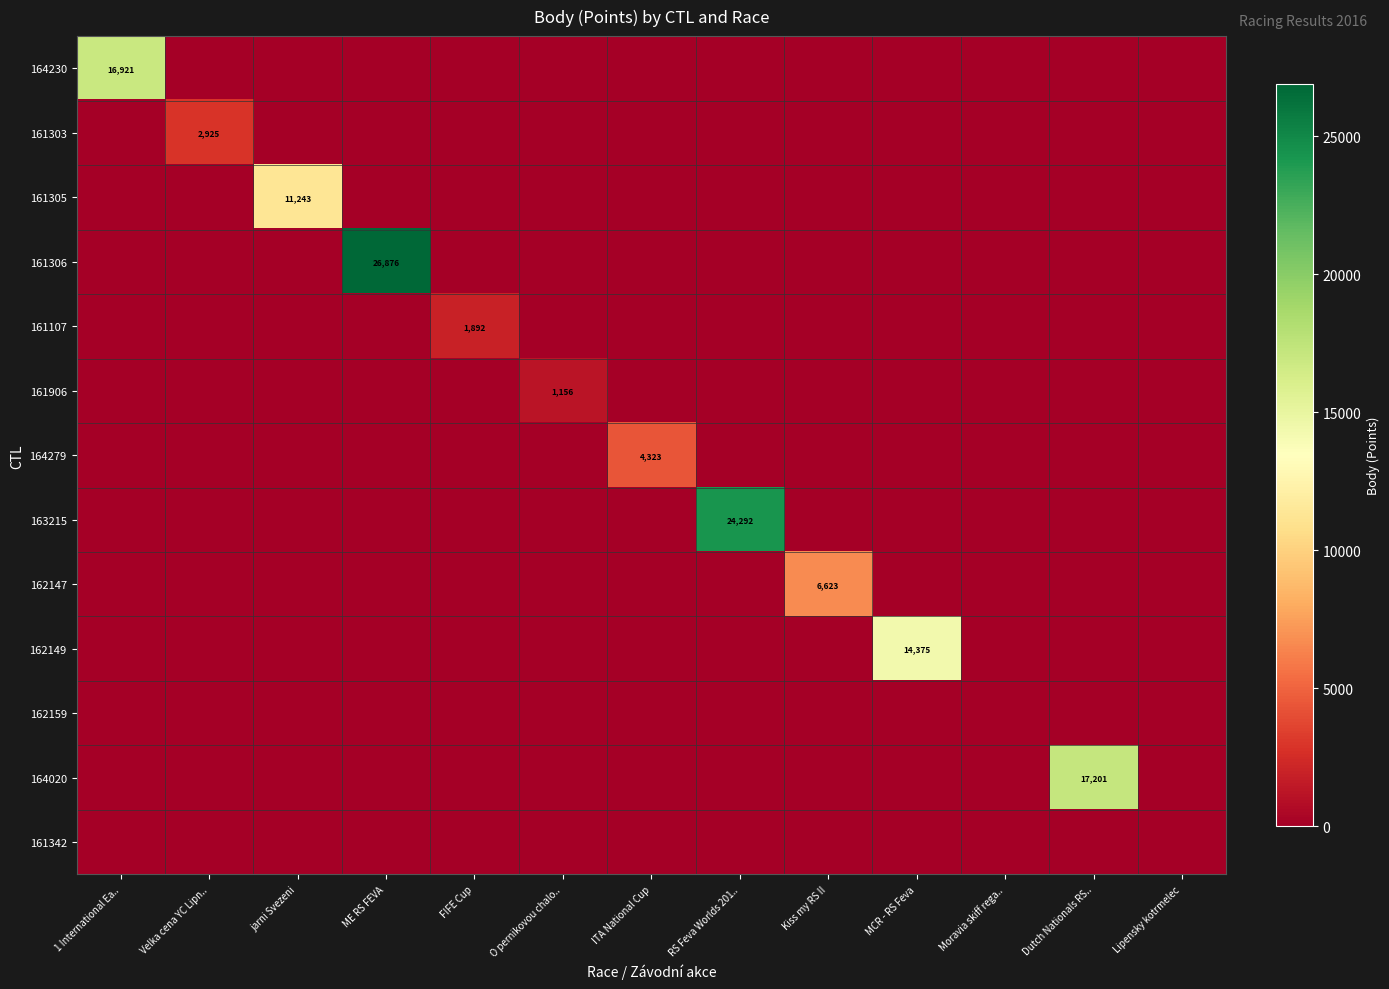

Is it true that 161342 equals 0 at RS Feva Worlds 201..?

True